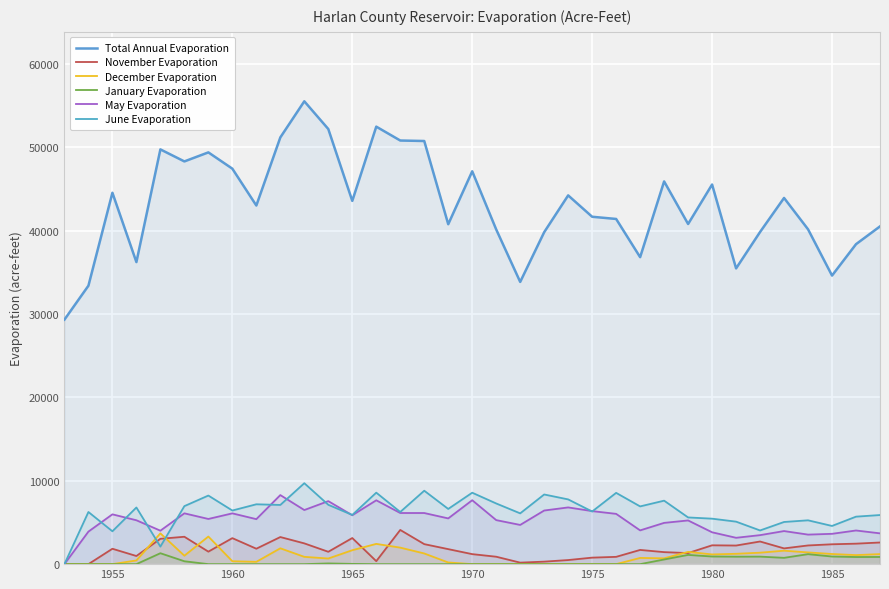

What is the highest value of the Total Annual Evaporation series?

55507.0